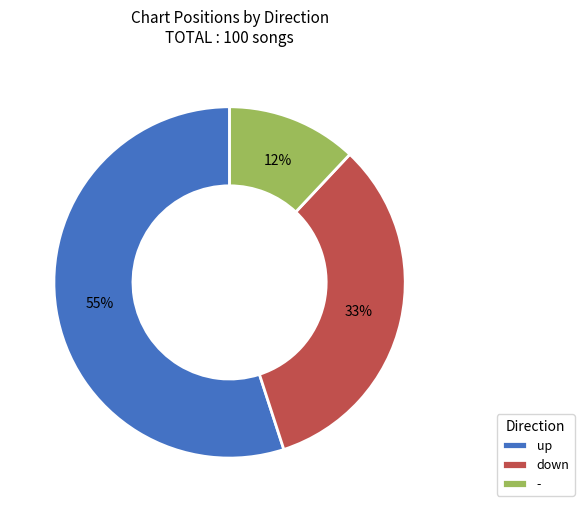

Which category has the biggest portion of the pie?

up